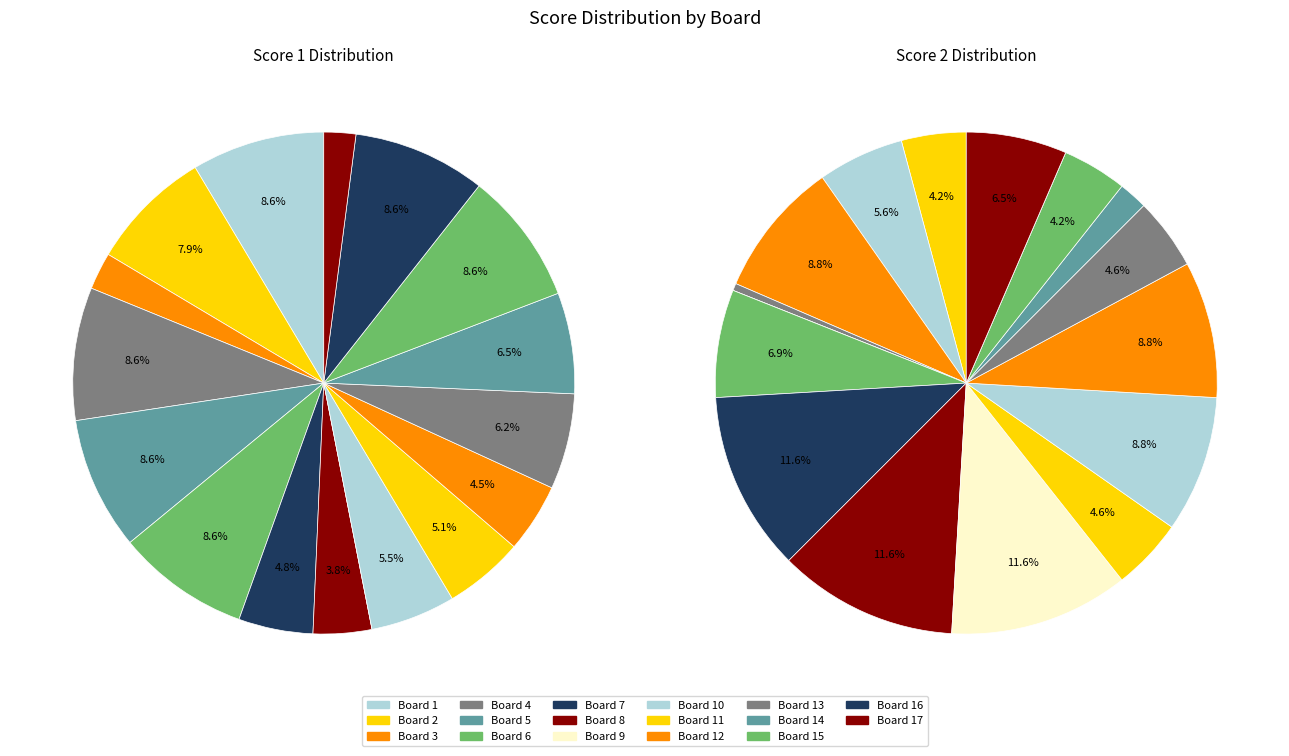

Which slice is the largest?

Board 1